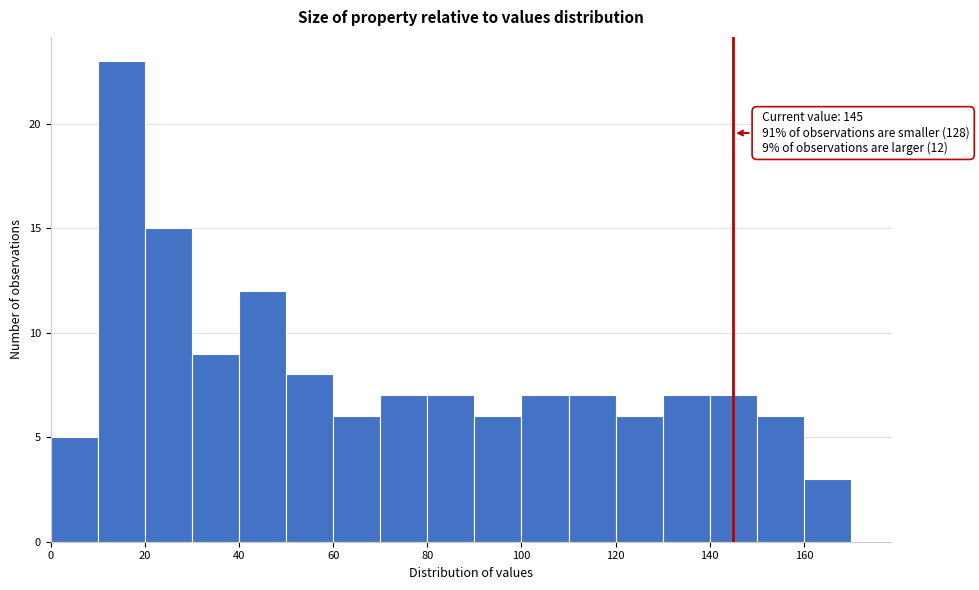

Which range on the x-axis has the tallest bar?

10 to 20